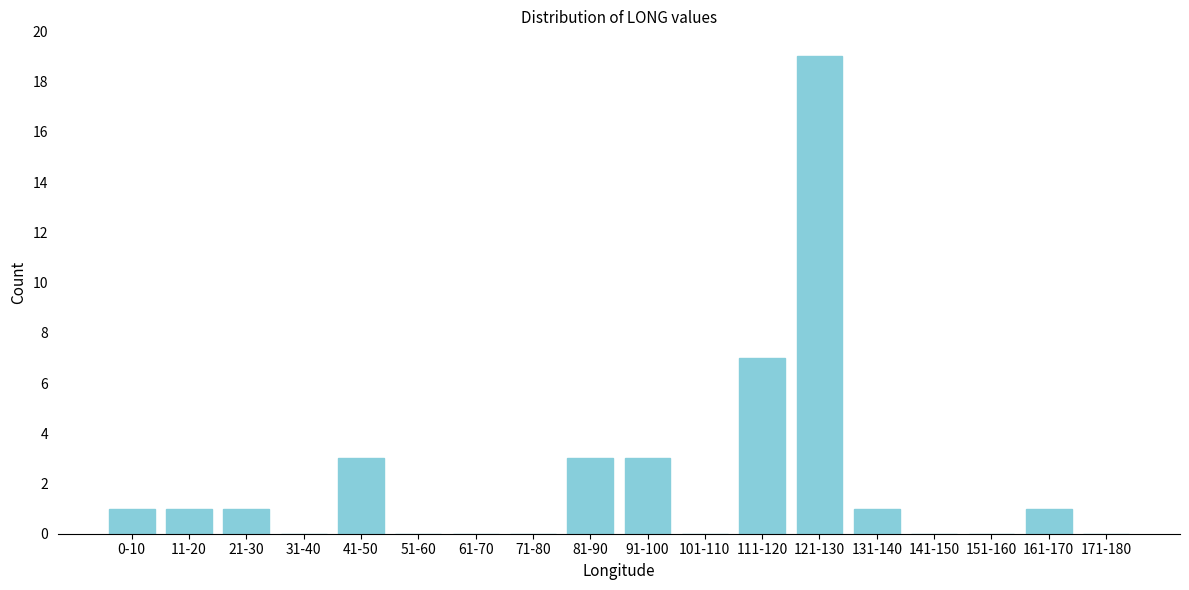

Reading left to right, extract all data points from this chart.

0-10=1	11-20=1	21-30=1	31-40=0	41-50=3	51-60=0	61-70=0	71-80=0	81-90=3	91-100=3	101-110=0	111-120=7	121-130=19	131-140=1	141-150=0	151-160=0	161-170=1	171-180=0